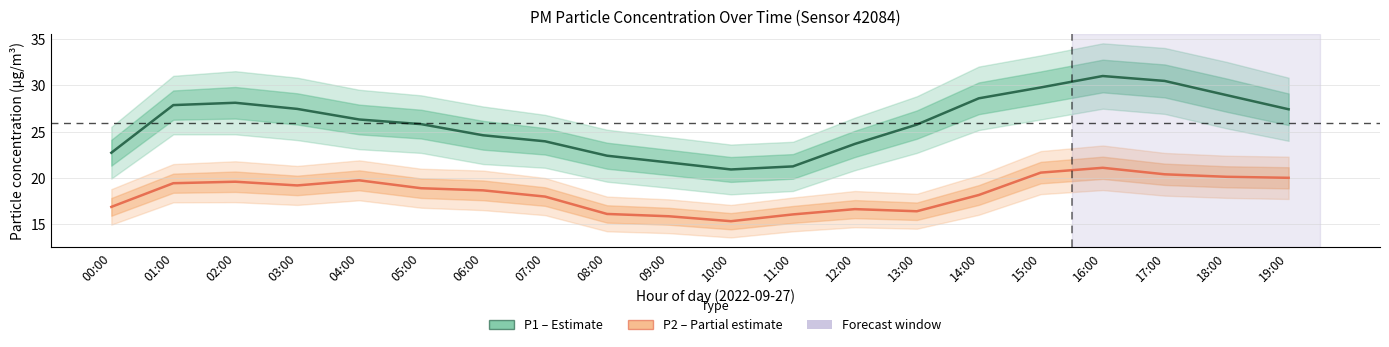

Reading left to right, transcribe all the data shown in this chart.

P1 (PM10): 22.7	27.9	28.1	27.4	26.3	25.8	24.6	23.9	22.4	21.7	20.9	21.2	23.7	25.8	28.6	29.8	31.0	30.4	28.9	27.4
P2 (PM2.5): 16.9	19.4	19.6	19.2	19.8	18.9	18.7	18.0	16.1	15.9	15.3	16.1	16.6	16.4	18.2	20.6	21.1	20.4	20.1	20.0